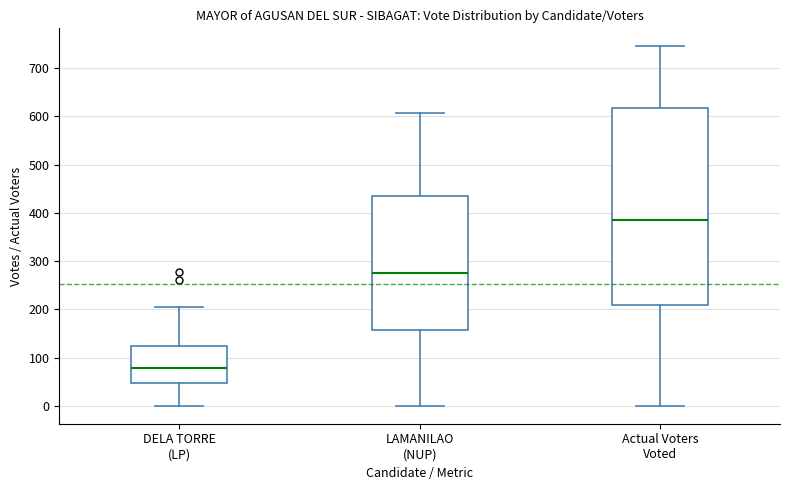

Reading left to right, transcribe this box plot: for each box, give where its median line is, the range the box spans, and where its two whiskers end, as read against the y-axis. The values are not printed on the chart, so give them approximately, as read against the axis.

DELA TORRE (LP): median 80, box 50 to 120, whiskers 0 to 210
LAMANILAO (NUP): median 280, box 160 to 430, whiskers 0 to 610
Actual Voters Voted: median 390, box 210 to 620, whiskers 0 to 750